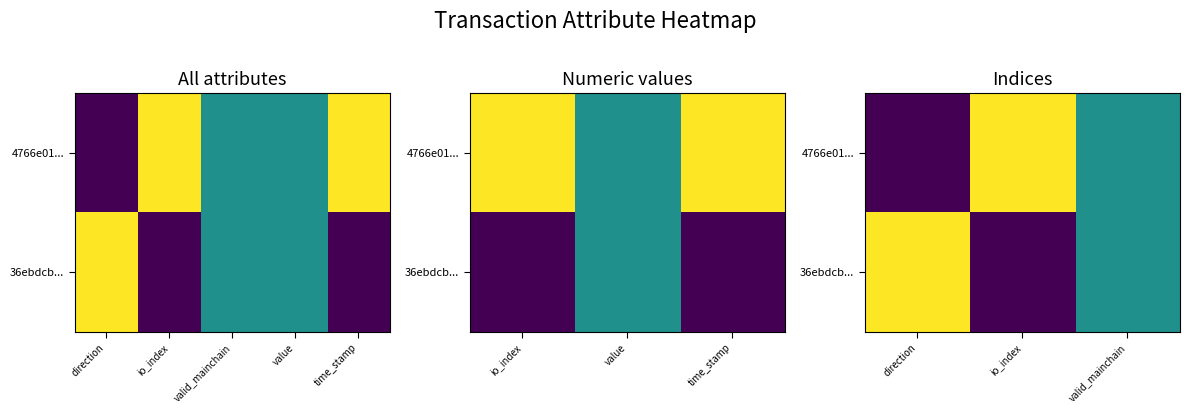

Rank the categories by 36ebdcb... value from lowest to highest.

io_index, valid_mainchain, direction